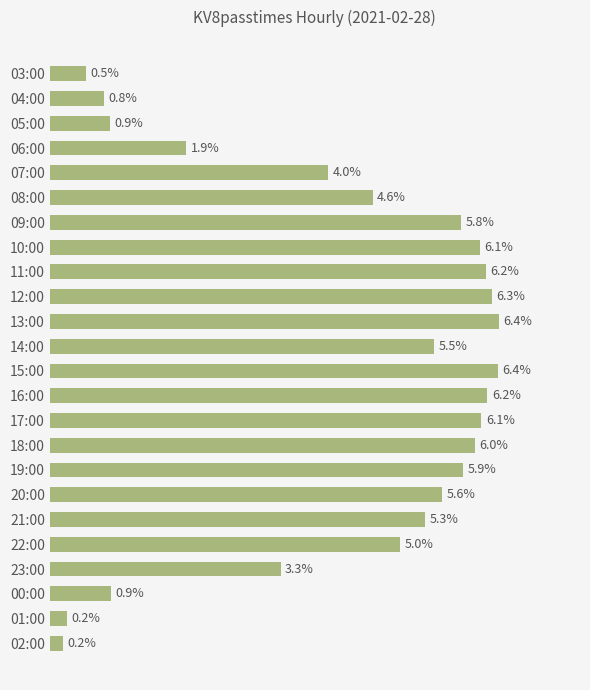

Does the chart contain any negative values?

No